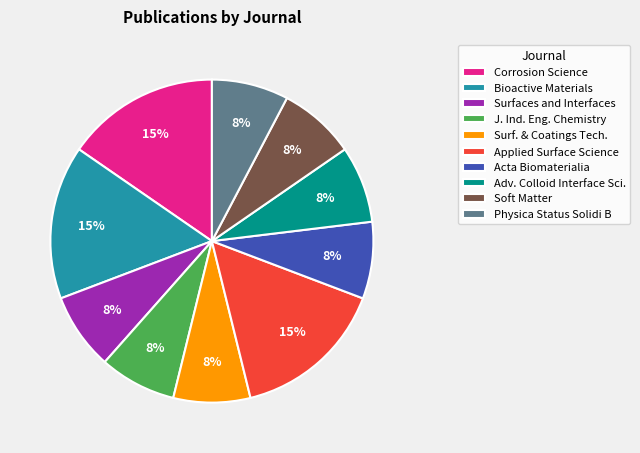

To the nearest percent, what is the average slice percentage?

10%